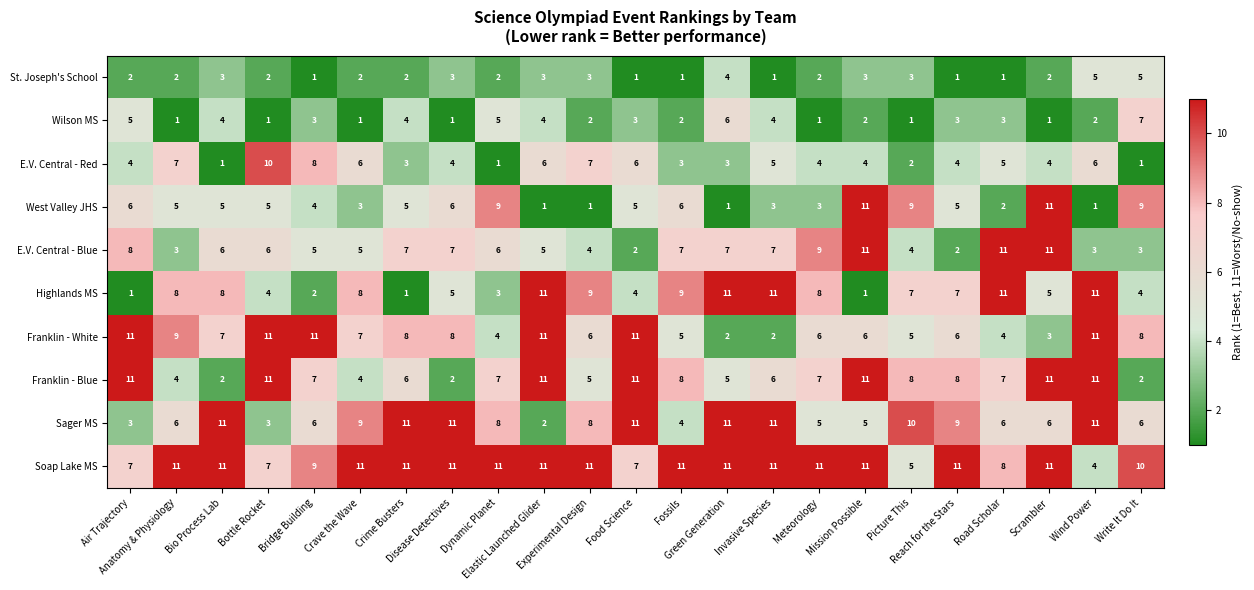

How many Sager MS values are between 5 and 11?

19